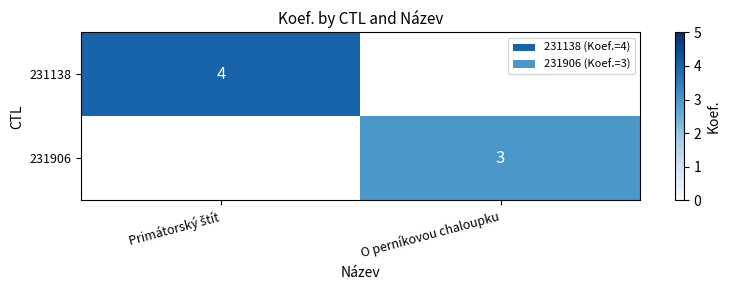

The 231906 series shows 4 at O perníkovou chaloupku. True or false?

False